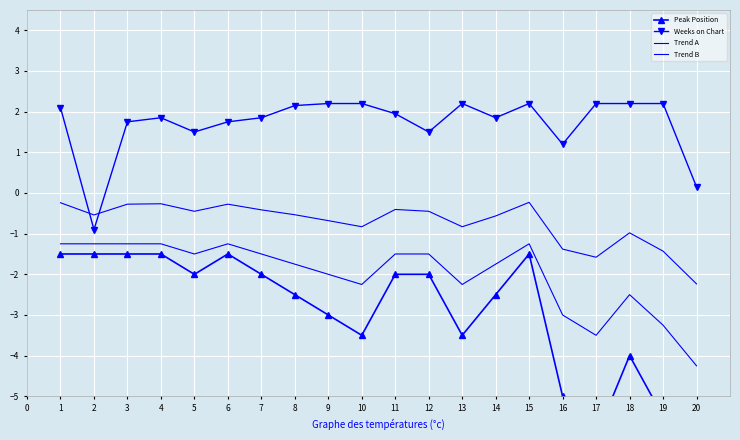

Which has a higher value, 4 or 18?

4